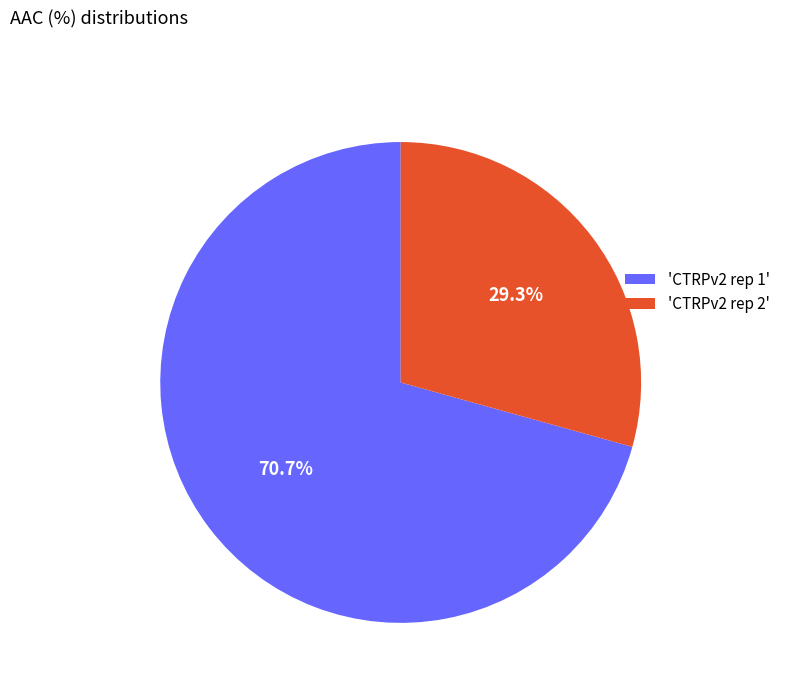

What is the largest slice in the pie chart?

'CTRPv2 rep 1'